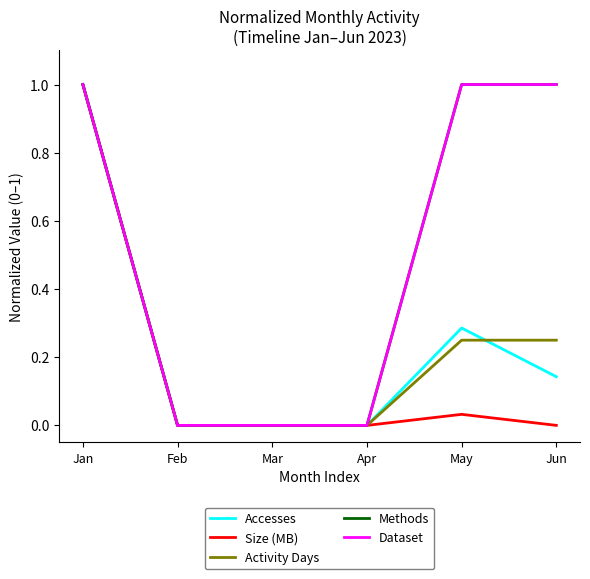

Does the chart display data point markers on the line(s)?

No